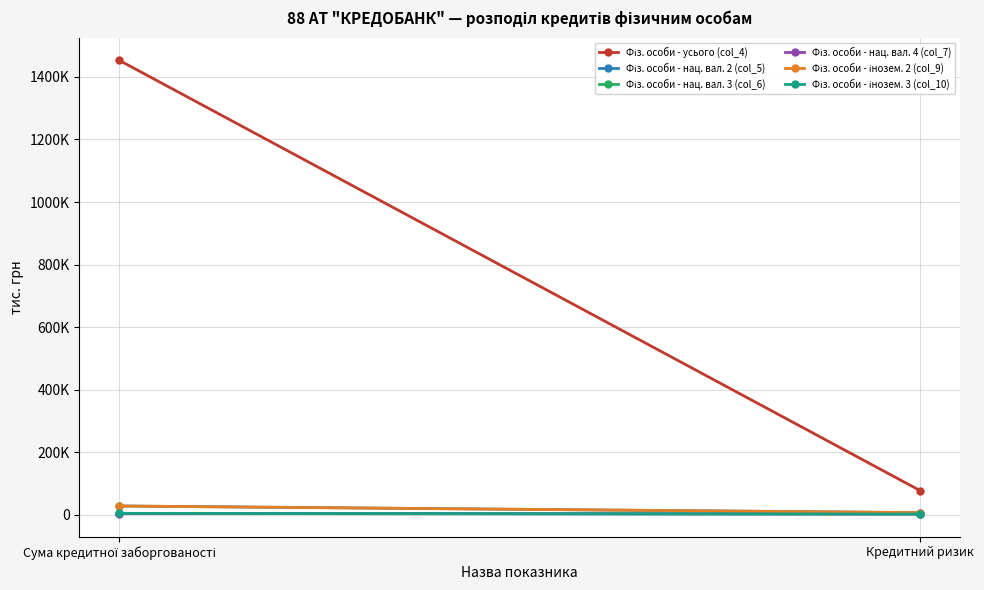

Rank the series at Сума кредитної заборгованості from highest to lowest value.

Фіз. особи - усього (col_4), Фіз. особи - нац. вал. 2 (col_5), Фіз. особи - інозем. 2 (col_9), Фіз. особи - нац. вал. 3 (col_6), Фіз. особи - інозем. 3 (col_10), Фіз. особи - нац. вал. 4 (col_7)